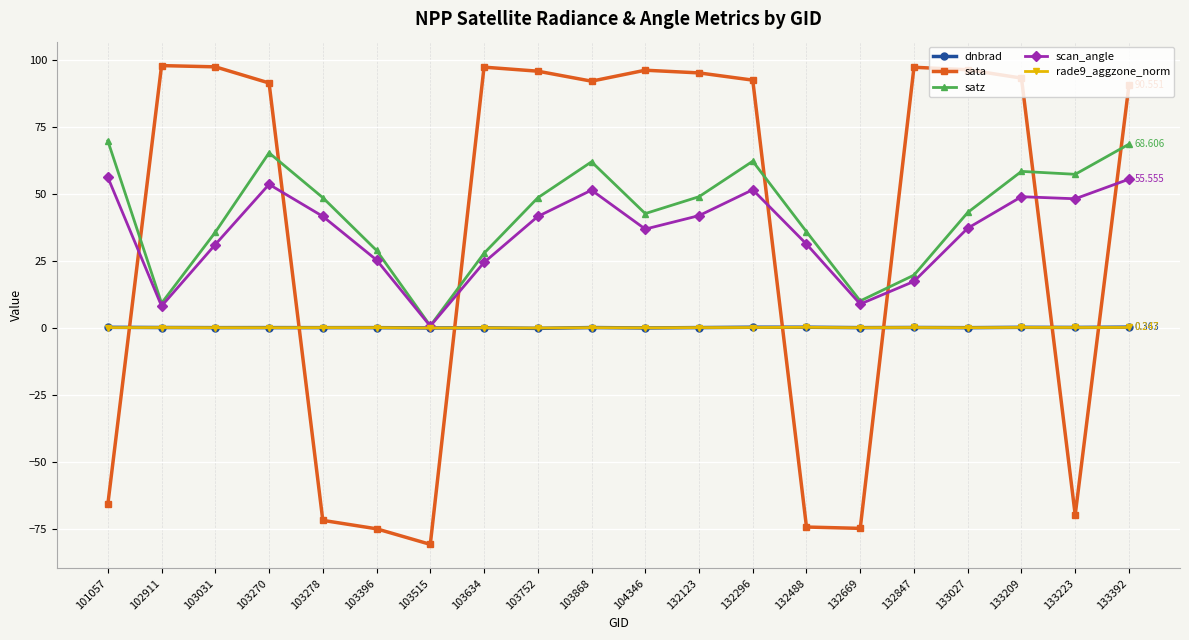

At which label does satz reach its minimum?

103515